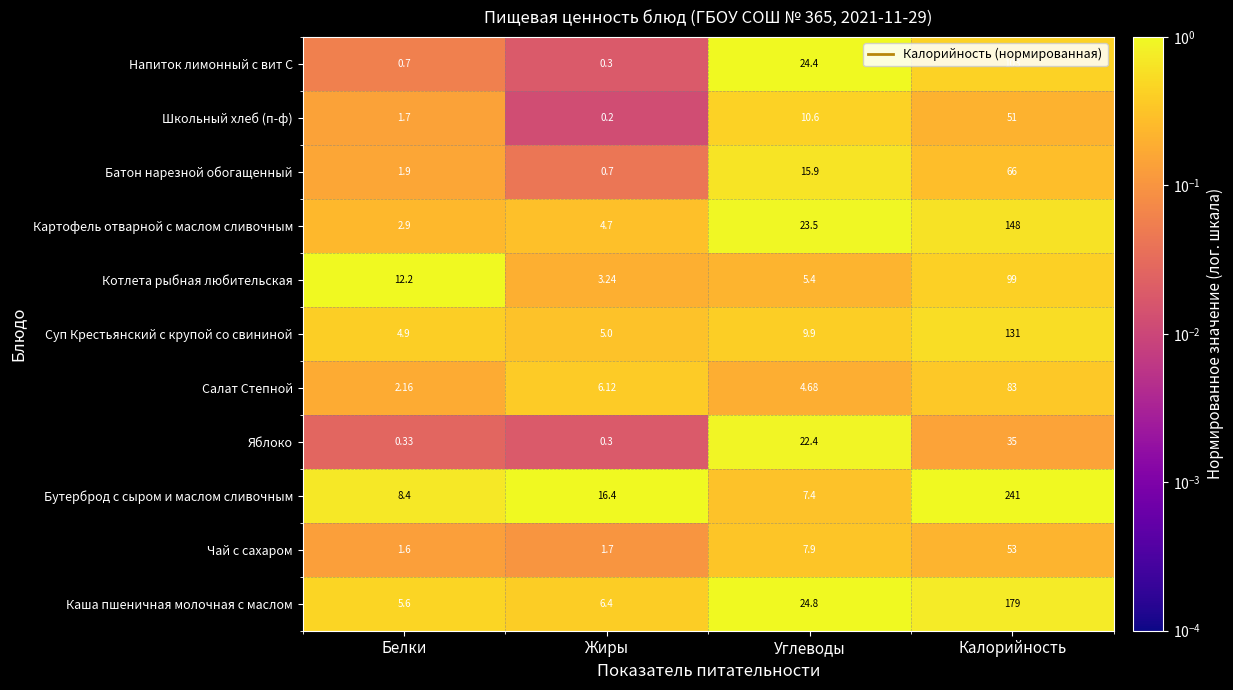

Which series has the largest total across all categories?

Бутерброд с сыром и маслом сливочным